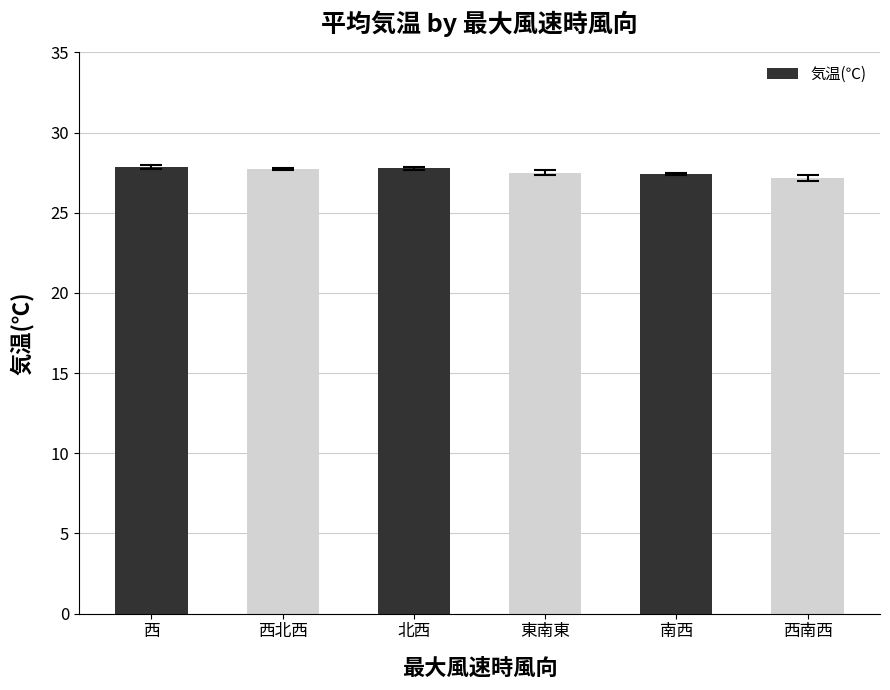

How many data points does each series have?

6